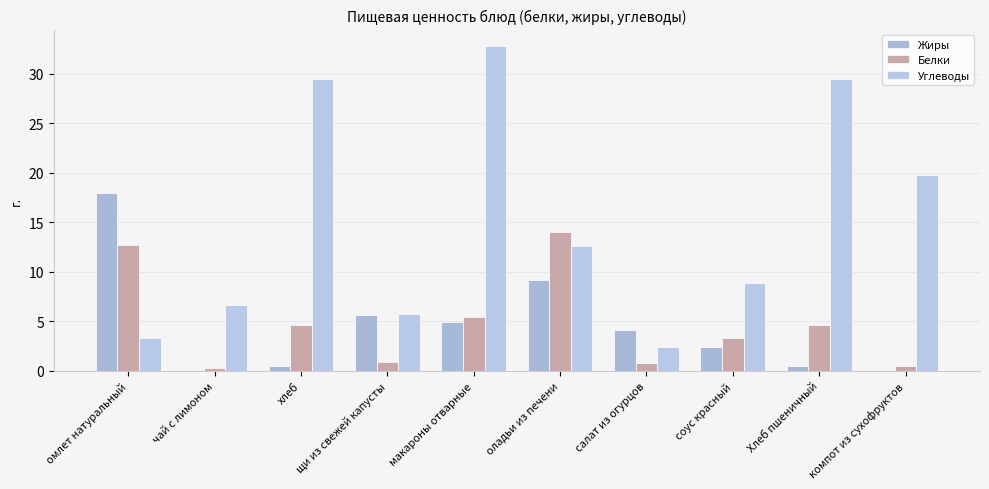

What is the minimum value for Углеводы?

2.4